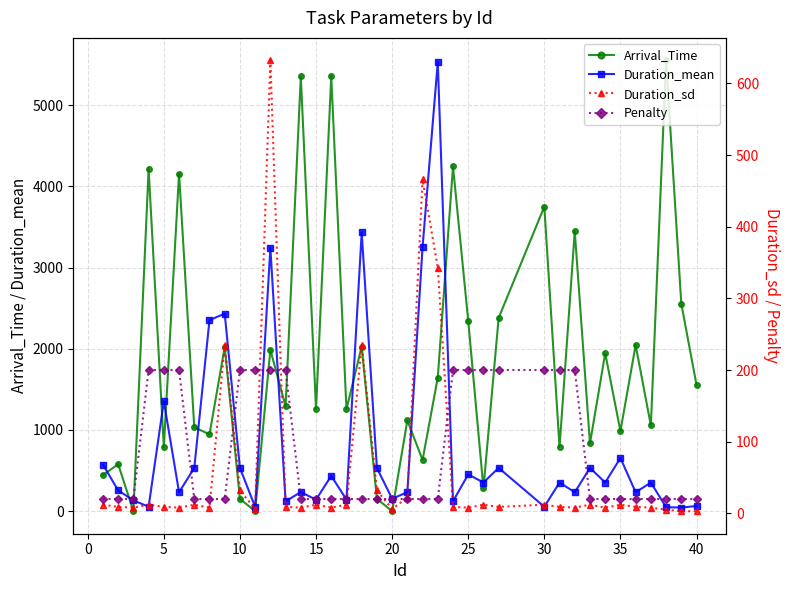

What are all the series names shown in the legend?

Arrival_Time, Duration_mean, Duration_sd, Penalty